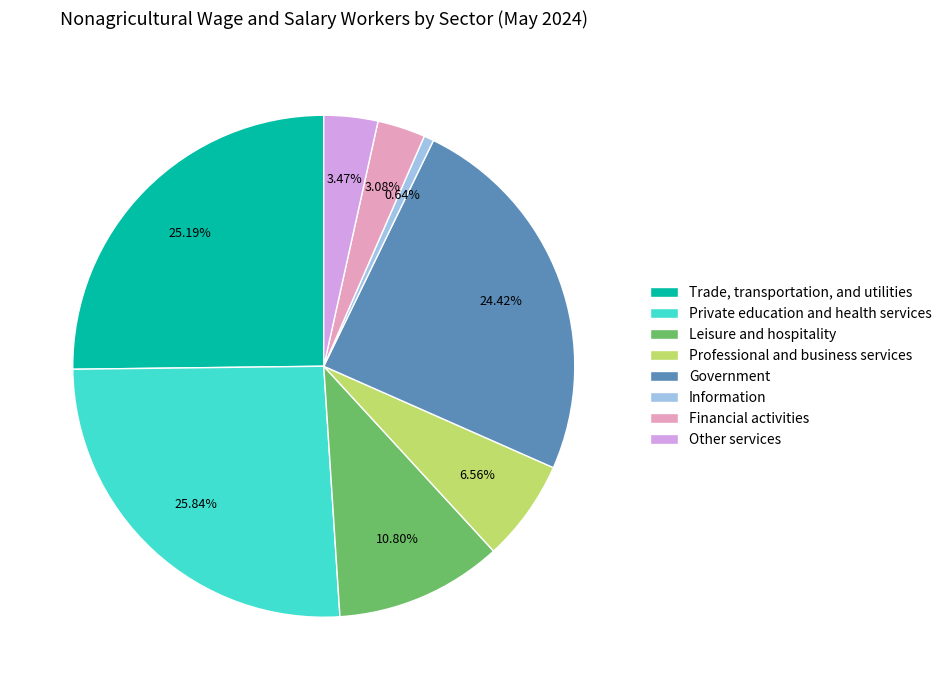

The Information slice represents 1% of the pie. True or false?

True